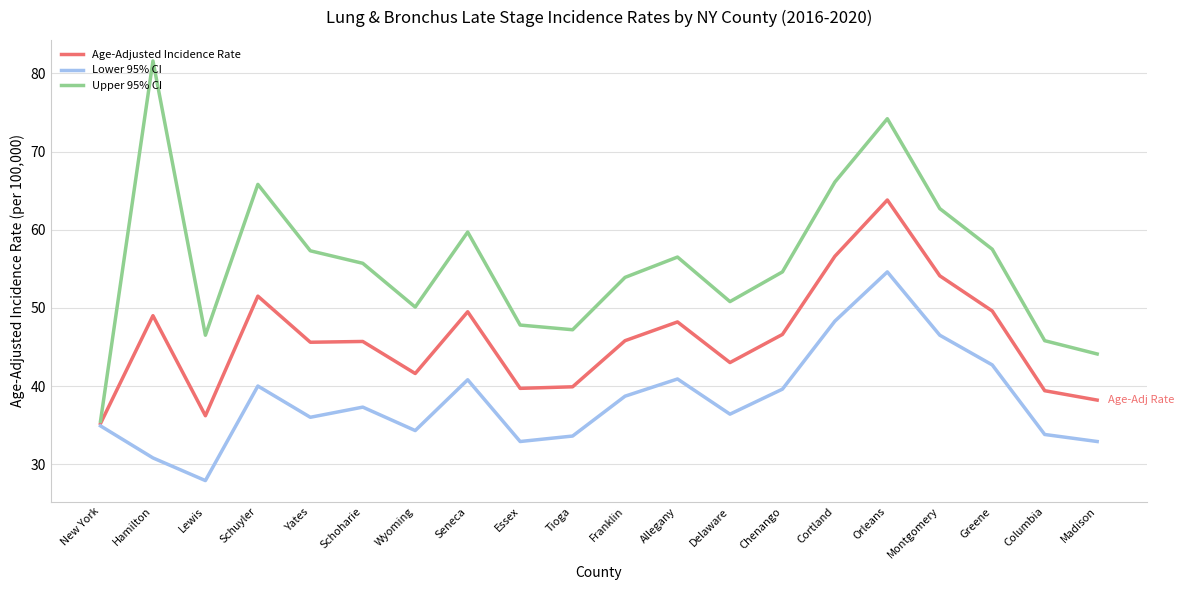

What is the difference between the Age-Adjusted Incidence Rate values at Hamilton and Montgomery?

5.1